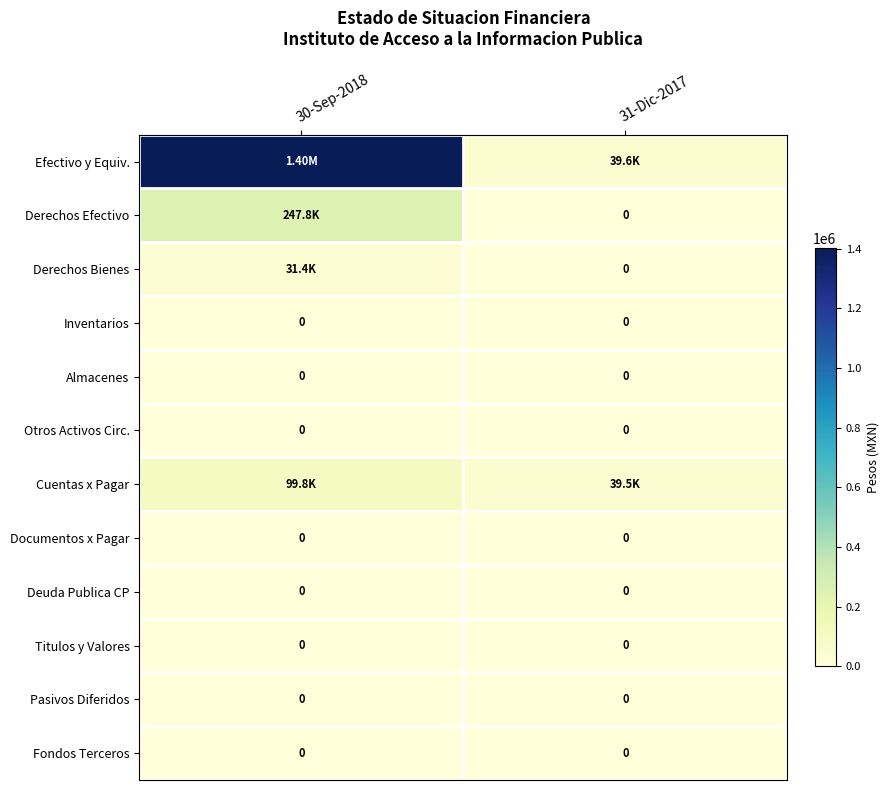

True or false: Titulos y Valores has a value of 0 at 30-Sep-2018.

True